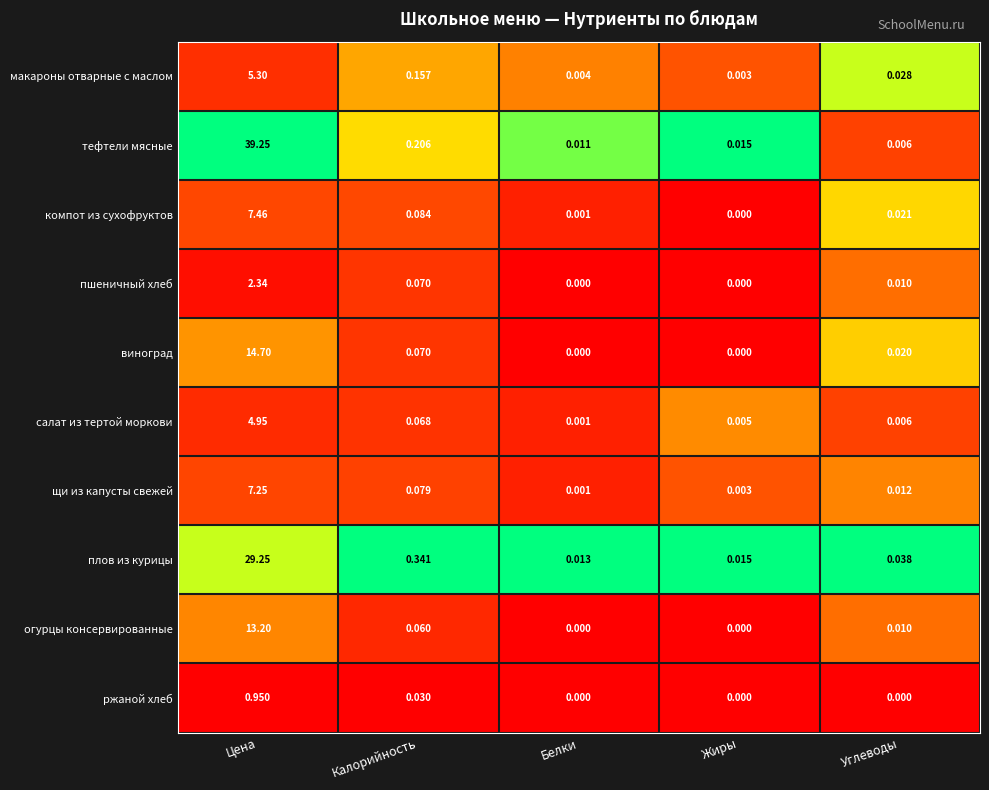

How many data points does each series have?

5